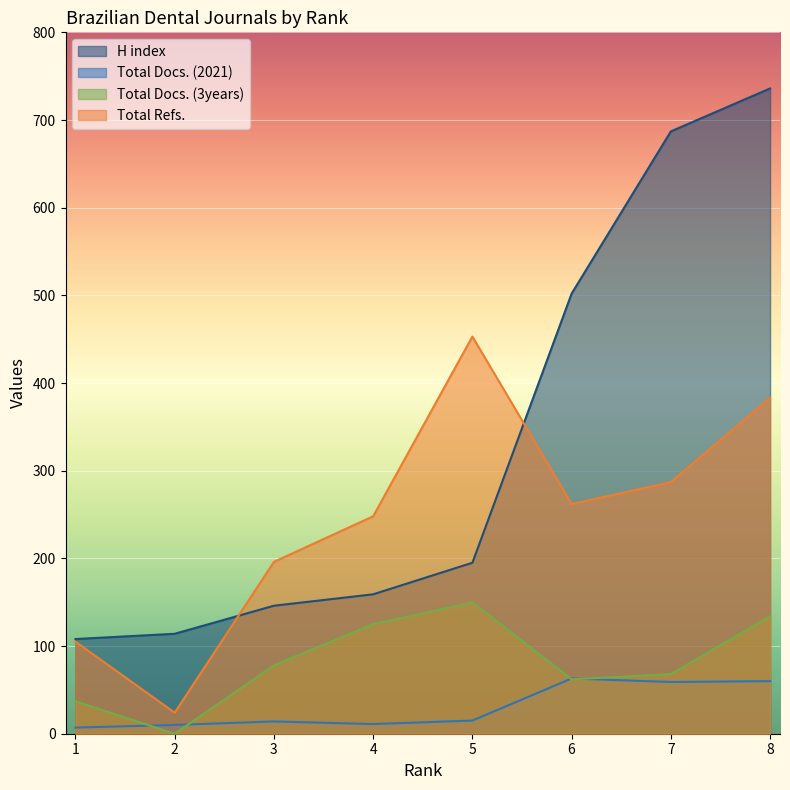

What is the difference between the maximum and minimum values in the Total Refs. series?

429